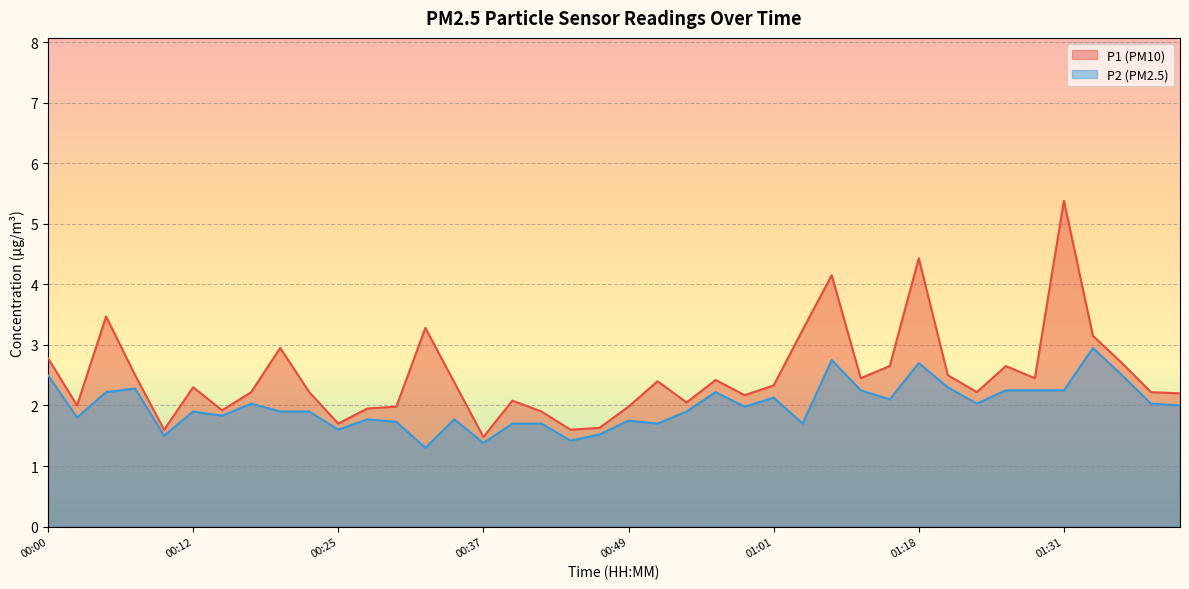

True or false: P1 and P2 cross at least once.

False